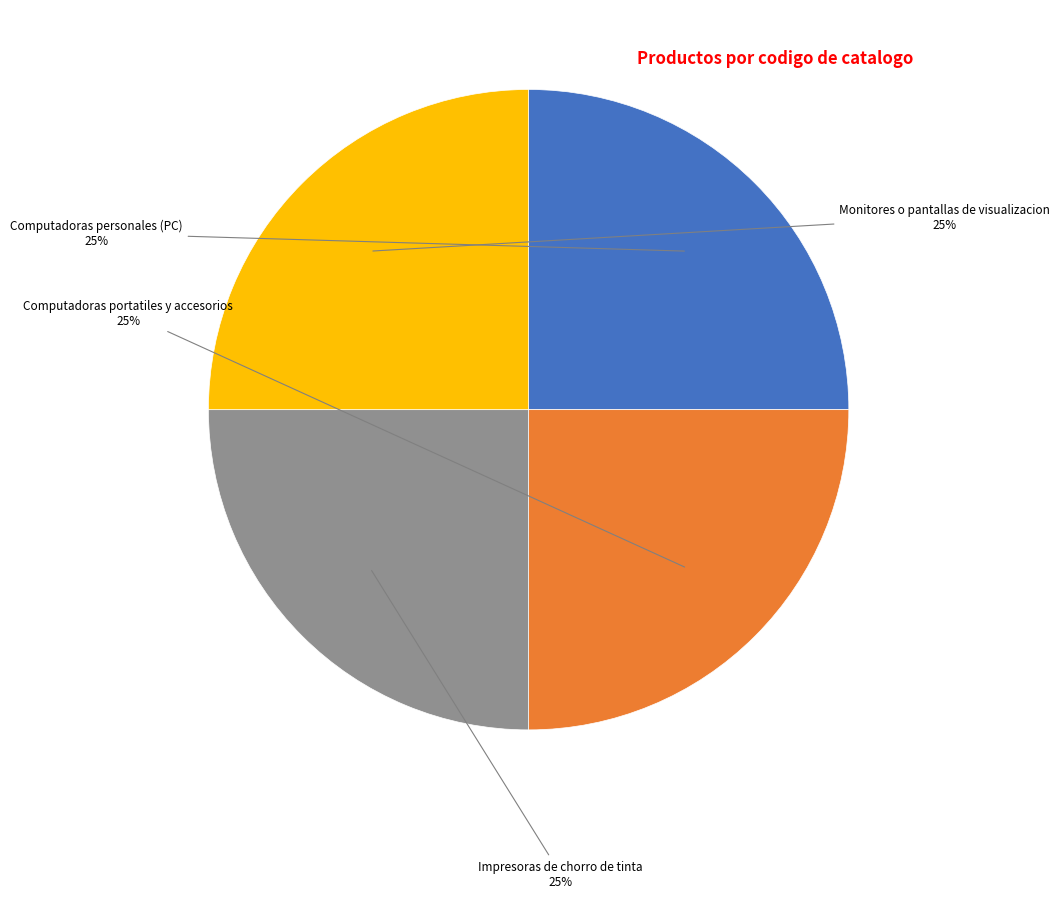

Approximately how many times larger is the value at Monitores o pantallas de visualizacion compared to Impresoras de chorro de tinta?

1.0